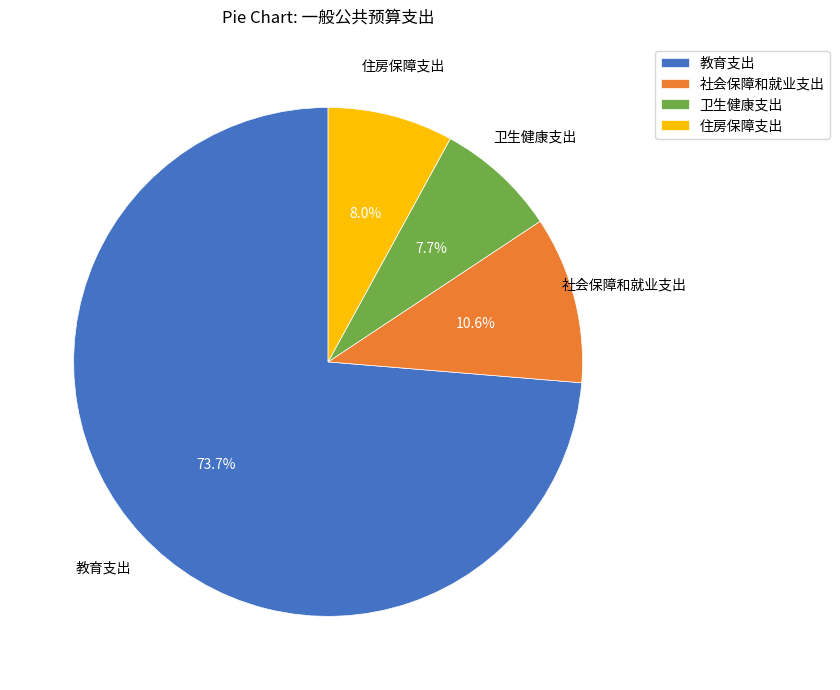

How much of the chart is everything except 卫生健康支出?

92.3%